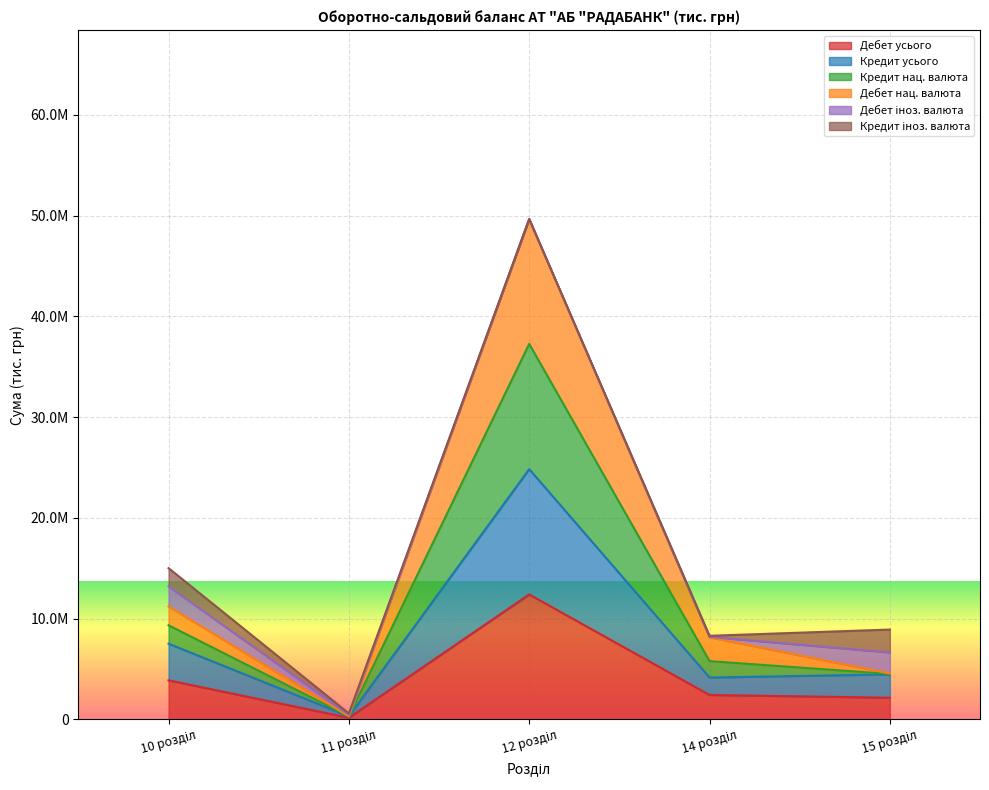

What position from the right is 14 розділ?

2